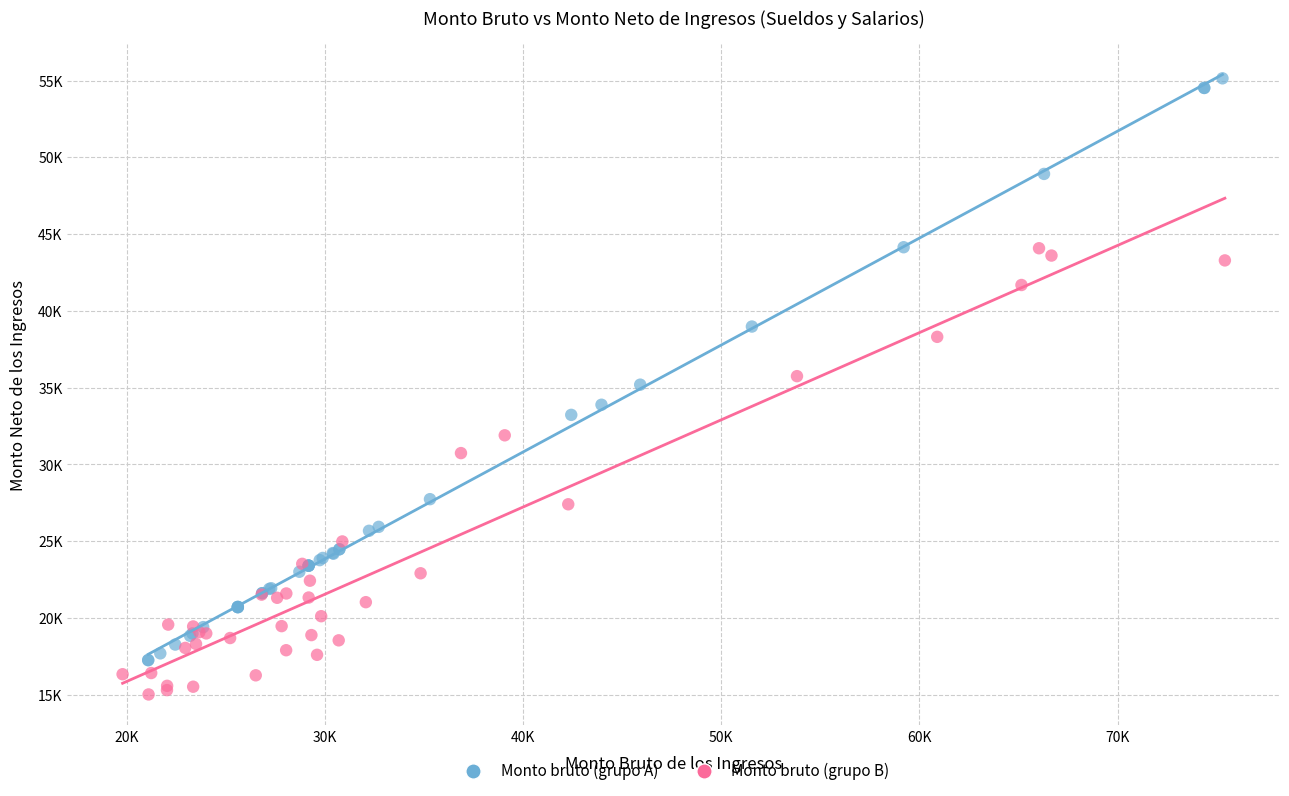

Which series reaches the minimum Y coordinate?

Monto bruto (grupo B)